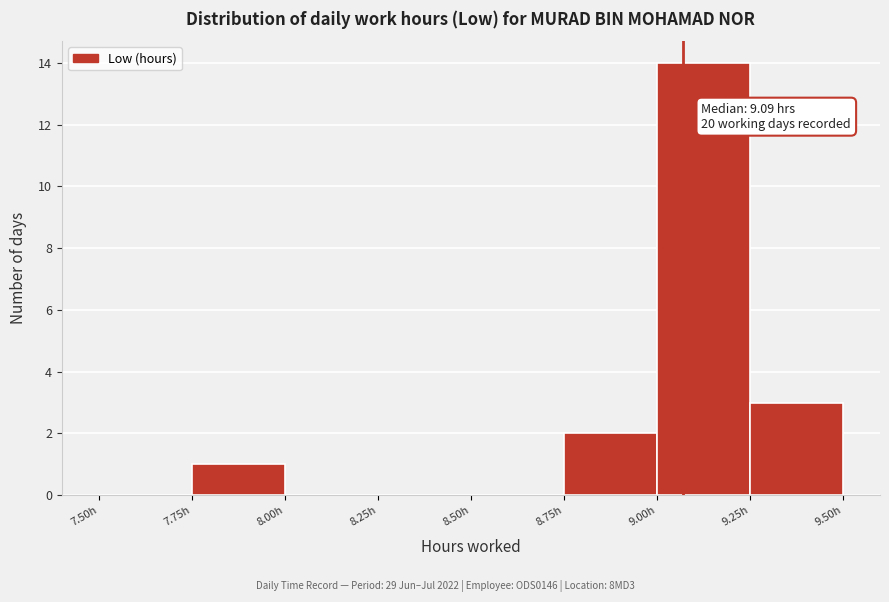

Over which range of the x-axis is the bar tallest?

9.00 to 9.25